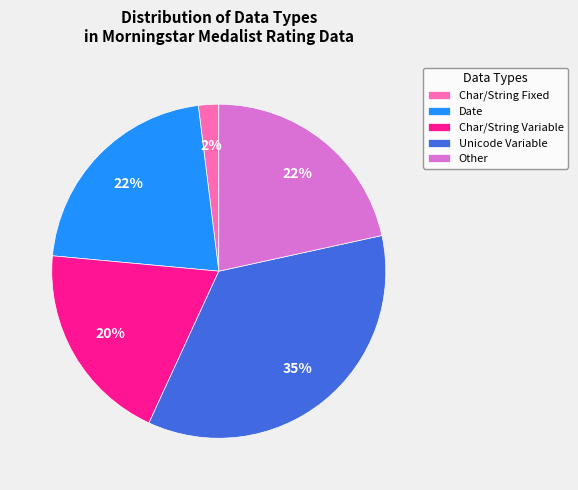

Is it true that Char/String Variable is 26% of the pie?

False